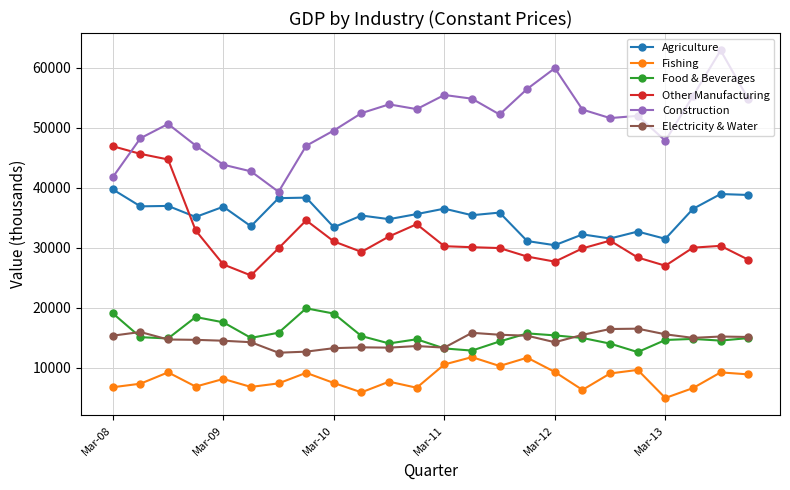

What are all the series names shown in the legend?

Agriculture, Fishing, Food & Beverages, Other Manufacturing, Construction, Electricity & Water